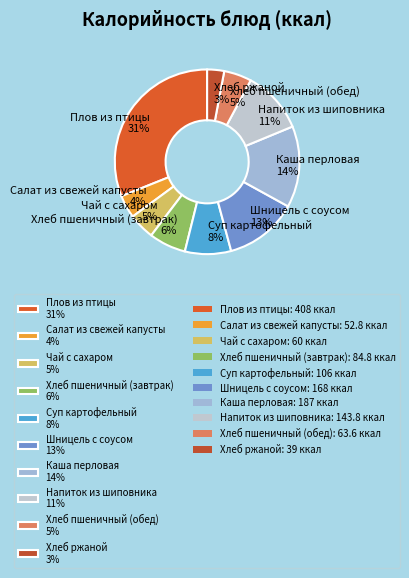

The Суп картофельный slice represents 8% of the pie. True or false?

True